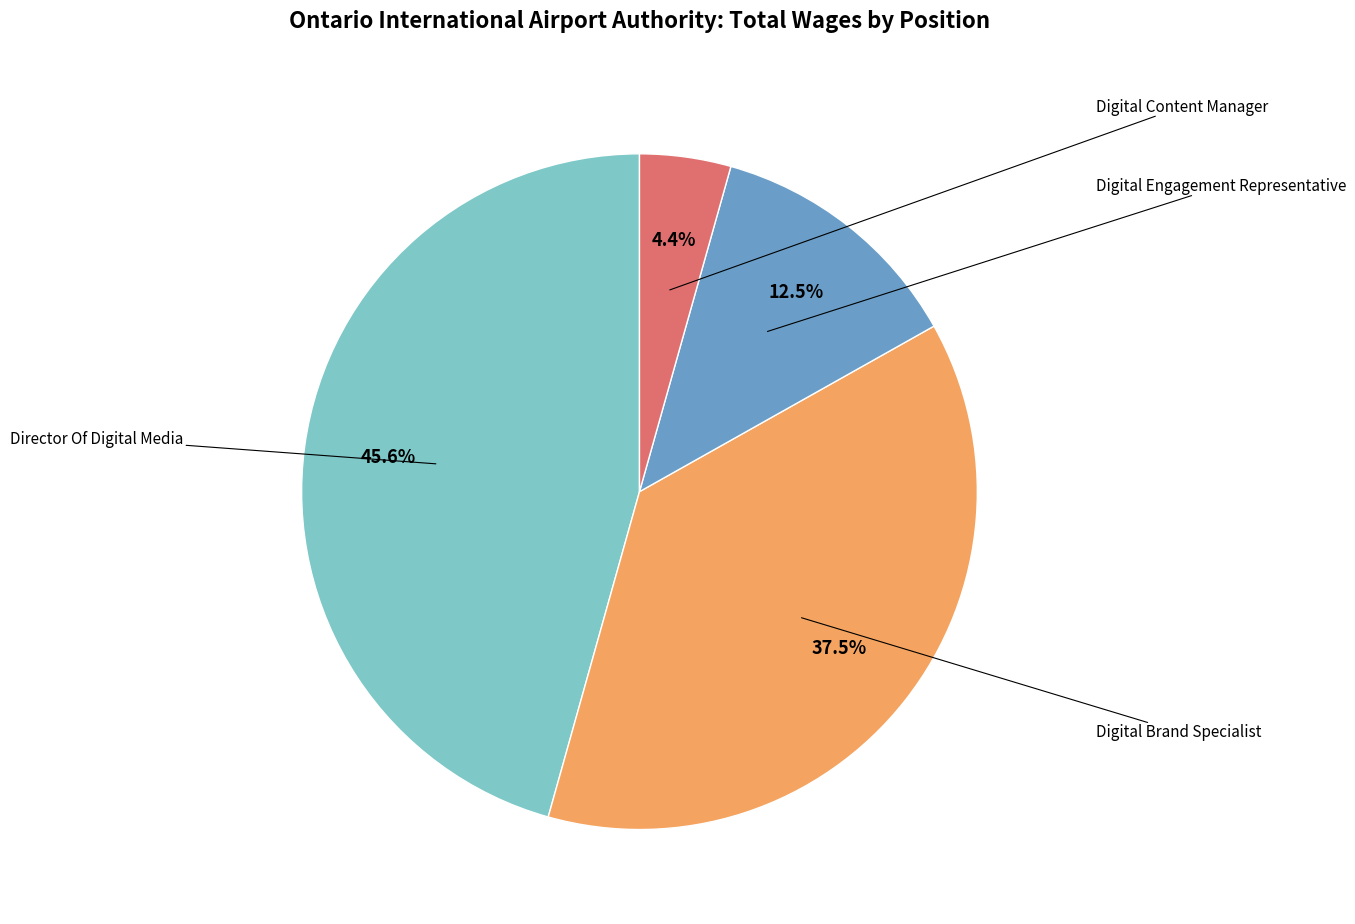

To the nearest percent, what is the difference between the largest and smallest slice percentages?

41%